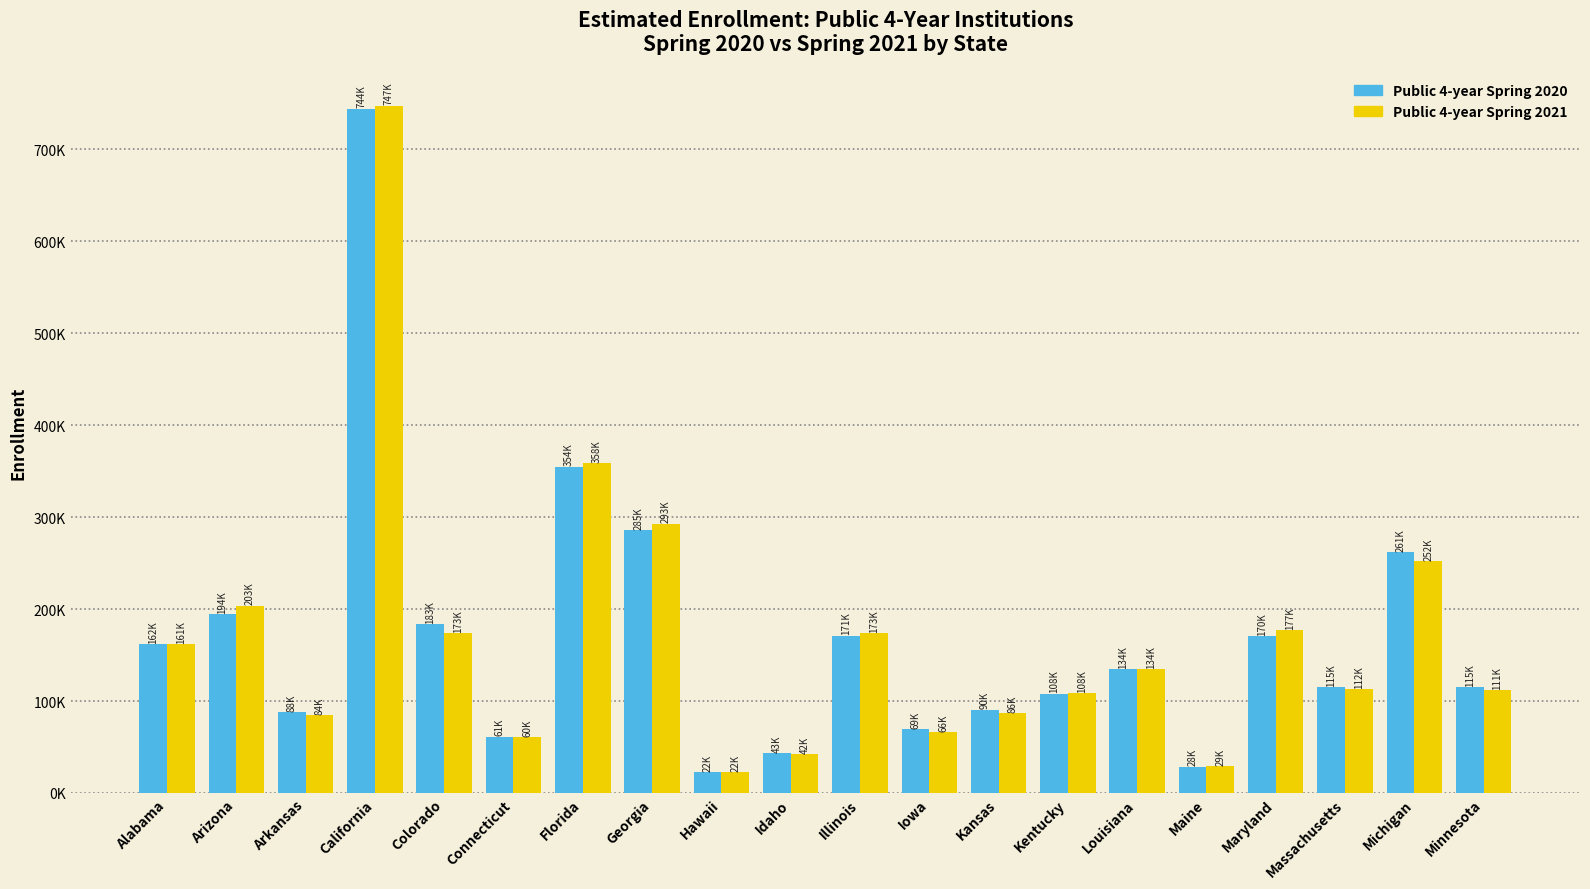

At which category does the chart reach its minimum across all series?

Hawaii